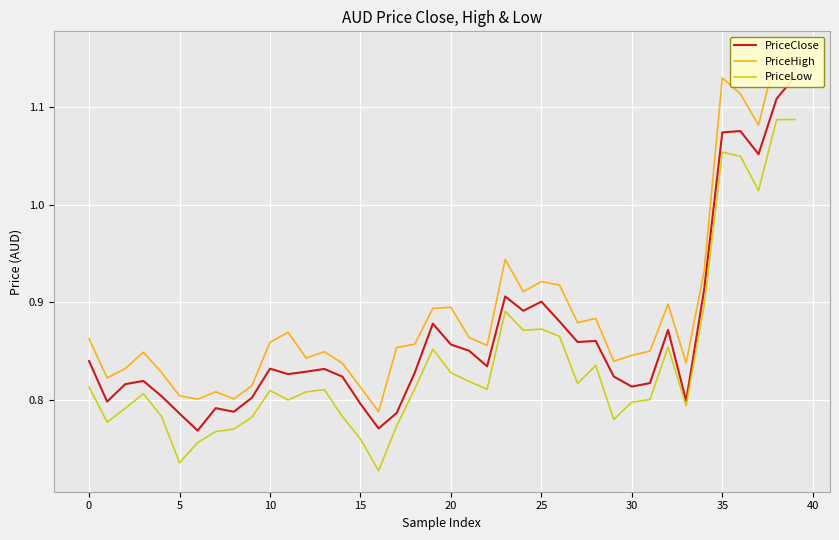

At which label is PriceHigh closest to 0?

16